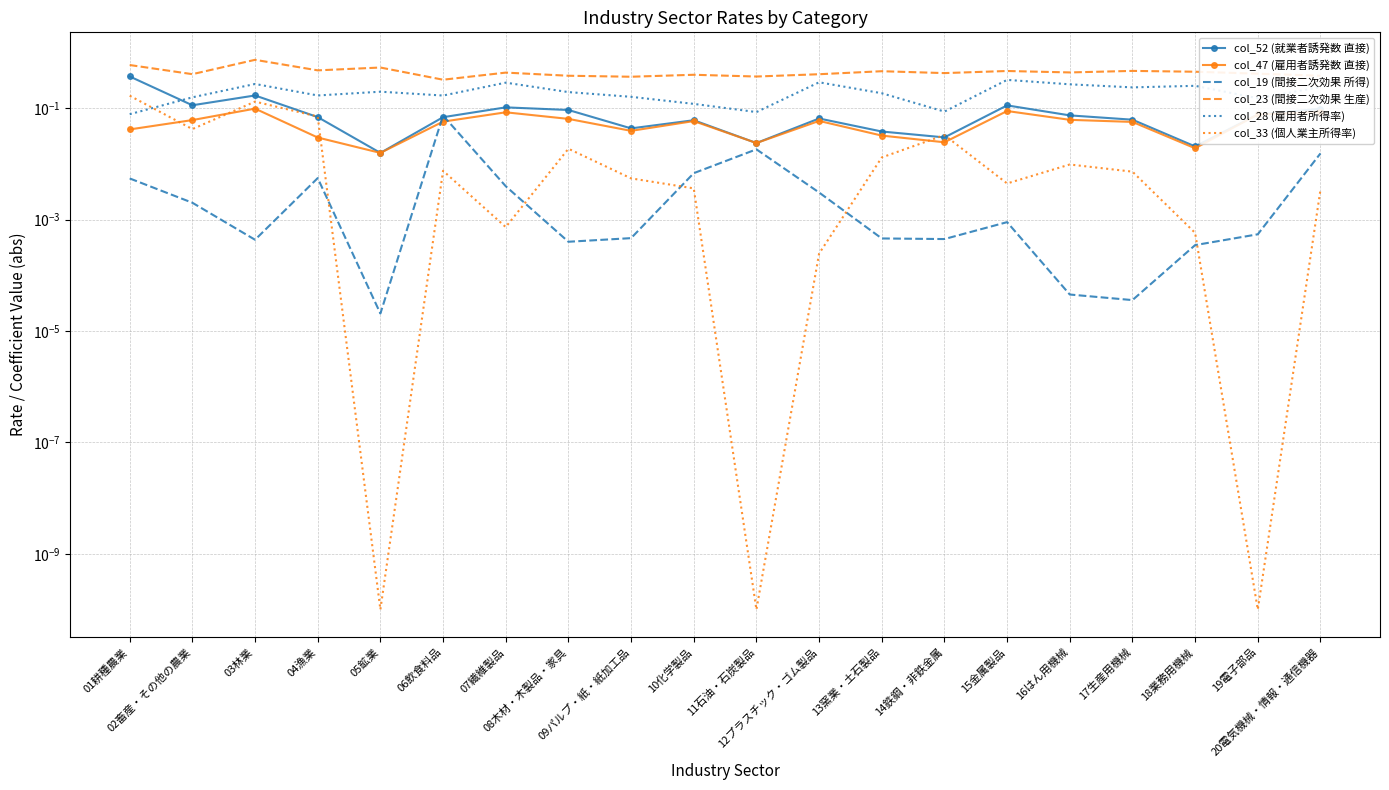

At which label is col_28 (雇用者所得率) closest to 0?

01耕種農業